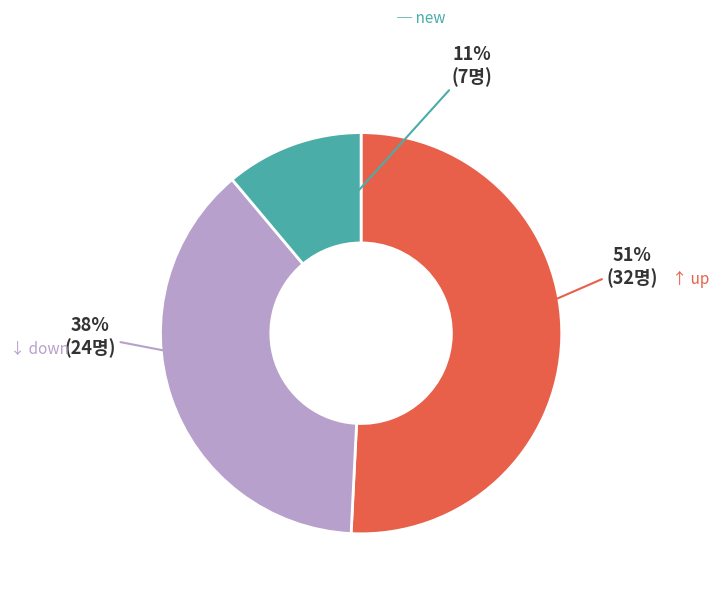

Is there any slice that represents more than half of the pie?

Yes